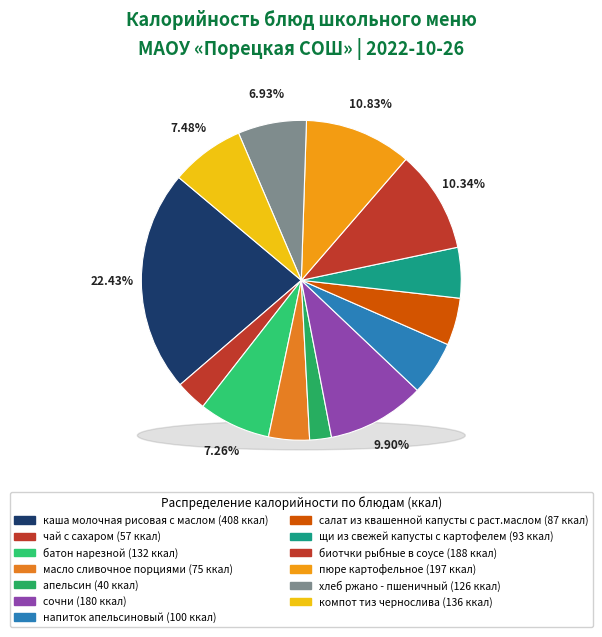

Which has a higher value, каша молочная рисовая с маслом or масло сливочное порциями?

каша молочная рисовая с маслом